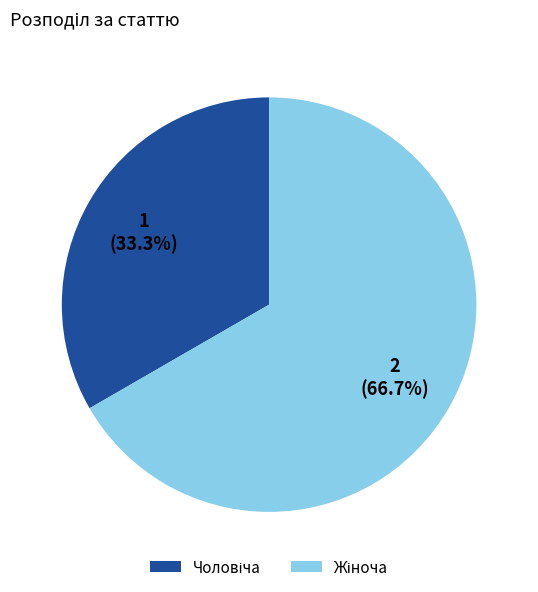

Is there any slice that represents more than half of the pie?

Yes